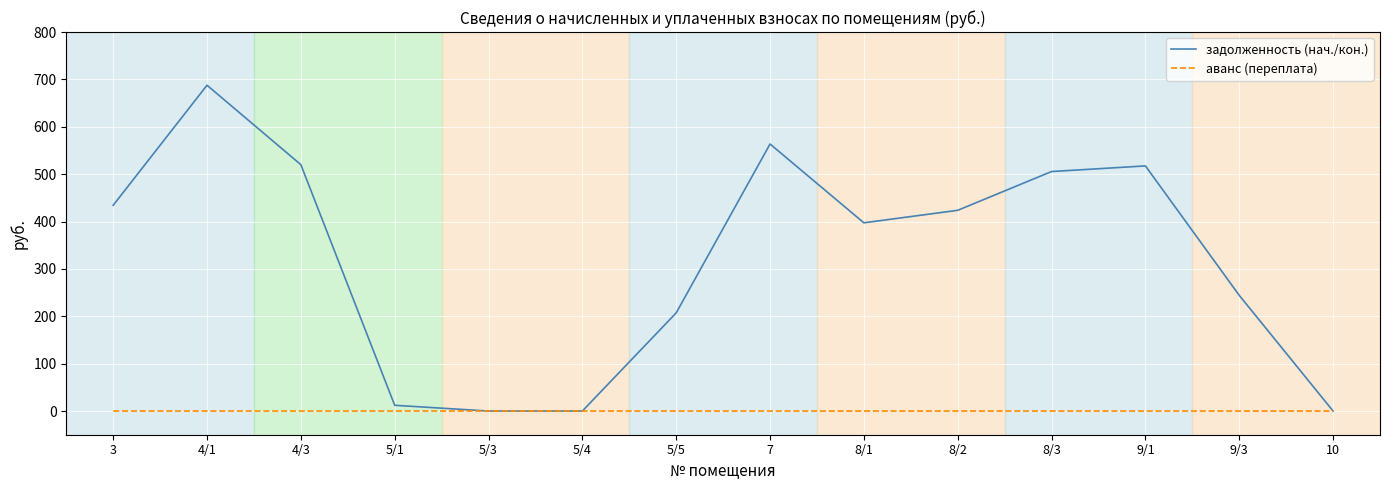

What is the maximum value for задолженность (нач./кон.)?

687.7